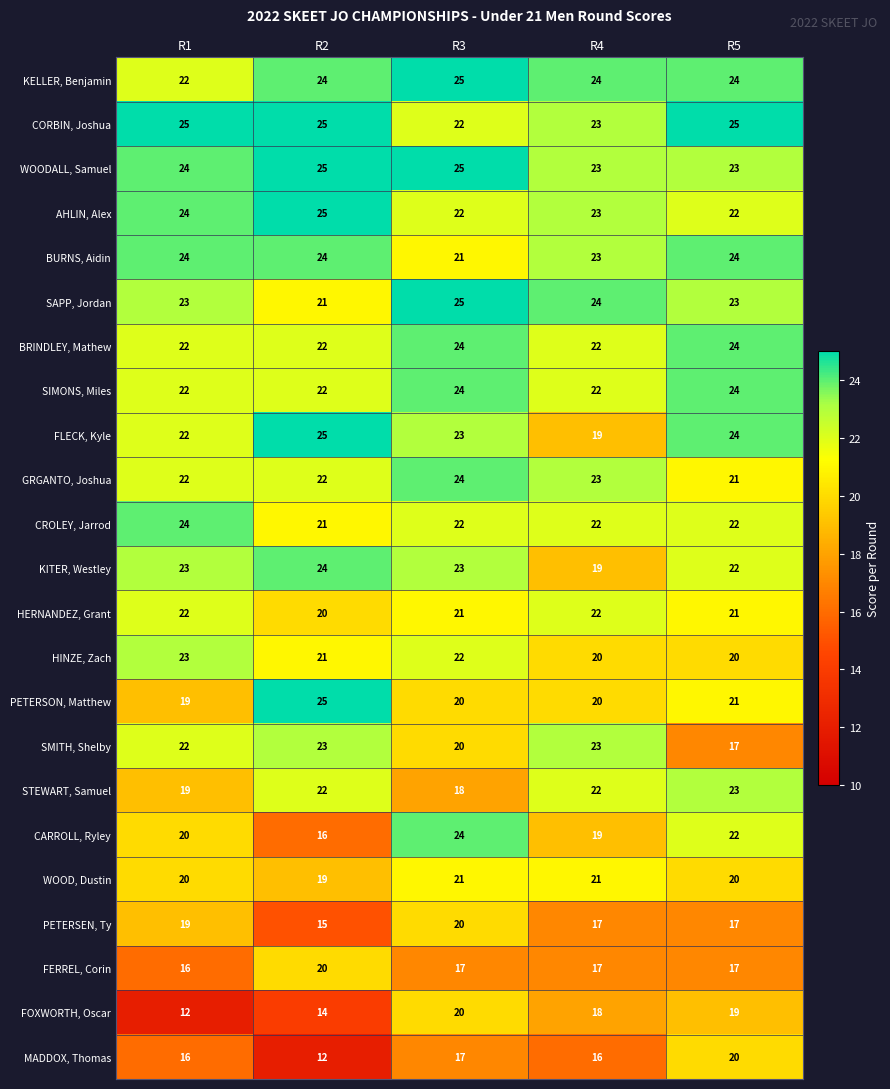

Where is AHLIN, Alex nearest to the value 23?

R4